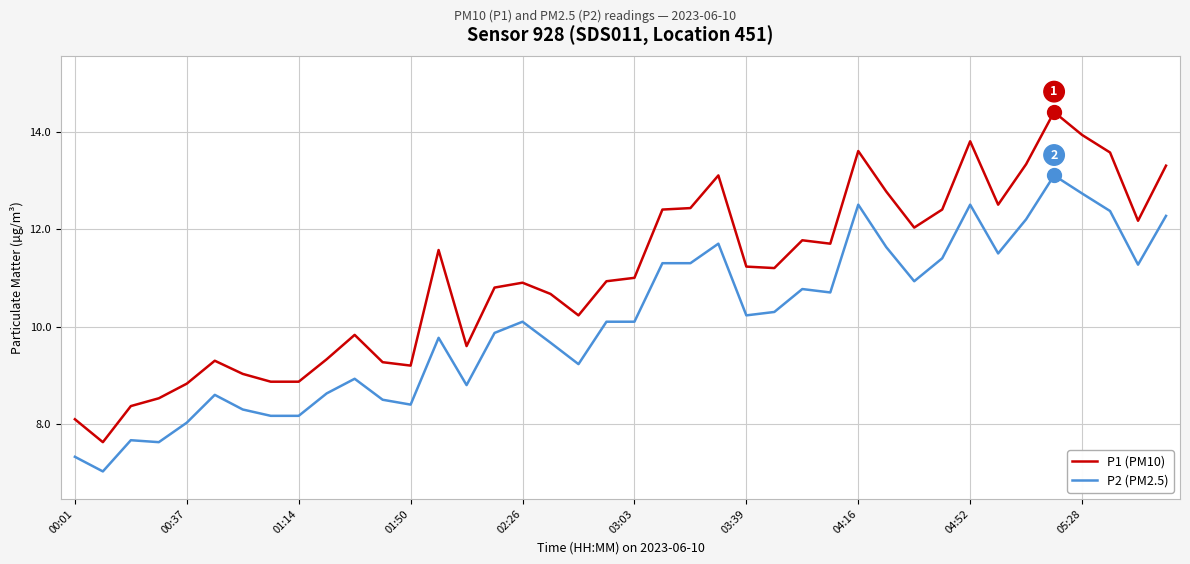

What is the highest value of the P2 (PM2.5) series?

13.1